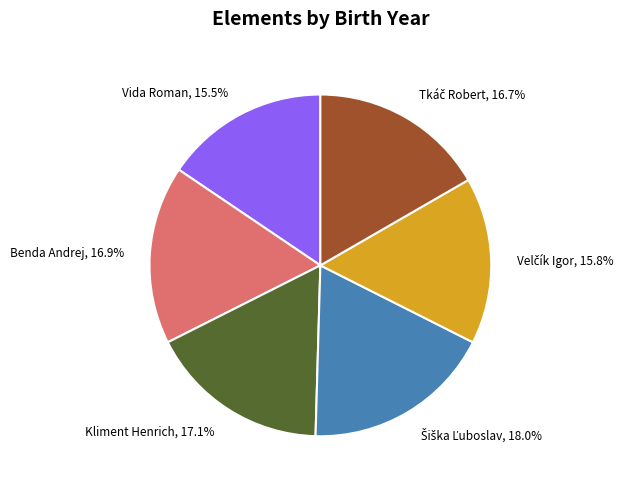

Which has a higher value, Kliment Henrich, 17.1% or Vida Roman, 15.5%?

Kliment Henrich, 17.1%